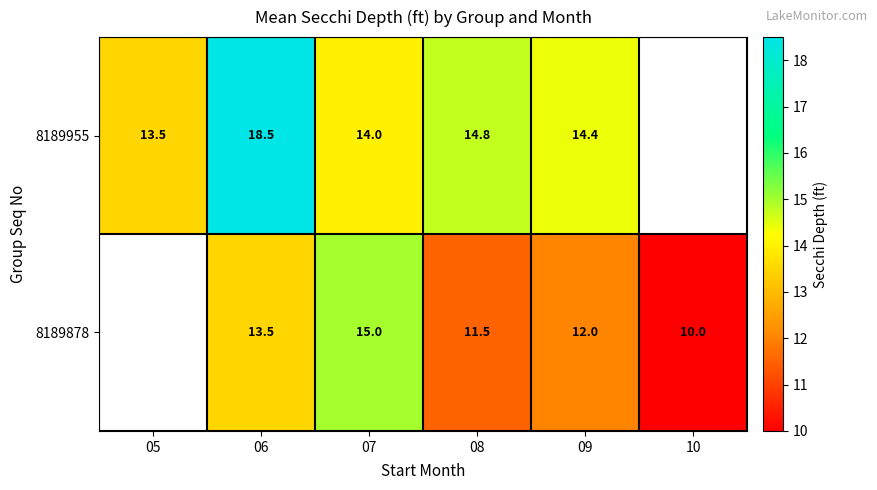

True or false: 8189878 has a value of 11.5 at 08.

True